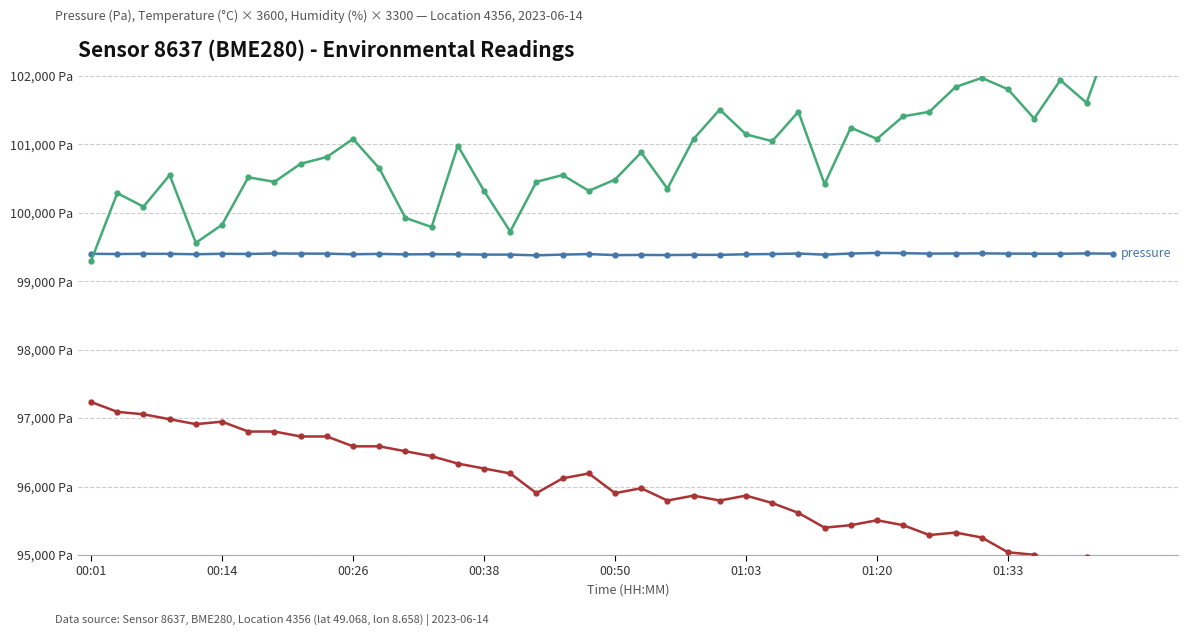

Reading left to right, what are all the values shown in this chart?

pressure: 99400.4	99397.4	99400.5	99399.9	99393.9	99401.0	99398.0	99405.5	99403.0	99403.0	99393.7	99399.2	99392.3	99394.5	99393.2	99389.1	99388.5	99378.1	99388.8	99396.8	99381.7	99384.1	99382.2	99385.6	99385.0	99393.8	99397.1	99404.3	99388.1	99404.4	99413.2	99409.9	99403.3	99404.9	99407.2	99403.6	99402.0	99401.8	99405.8	99402.5
temperature (×3600): 97236.0	97092.0	97056.0	96984.0	96912.0	96948.0	96804.0	96804.0	96732.0	96732.0	96588.0	96588.0	96516.0	96444.0	96336.0	96264.0	96192.0	95904.0	96120.0	96192.0	95904.0	95976.0	95796.0	95868.0	95796.0	95868.0	95760.0	95616.0	95400.0	95436.0	95508.0	95436.0	95292.0	95328.0	95256.0	95040.0	95004.0	94896.0	94968.0	94896.0
humidity (×3300): 99297.0	100287.0	100089.0	100551.0	99561.0	99825.0	100518.0	100452.0	100716.0	100815.0	101079.0	100650.0	99924.0	99792.0	100980.0	100320.0	99726.0	100452.0	100551.0	100320.0	100485.0	100881.0	100353.0	101079.0	101508.0	101145.0	101046.0	101475.0	100419.0	101244.0	101079.0	101409.0	101475.0	101838.0	101970.0	101805.0	101376.0	101937.0	101607.0	102663.0